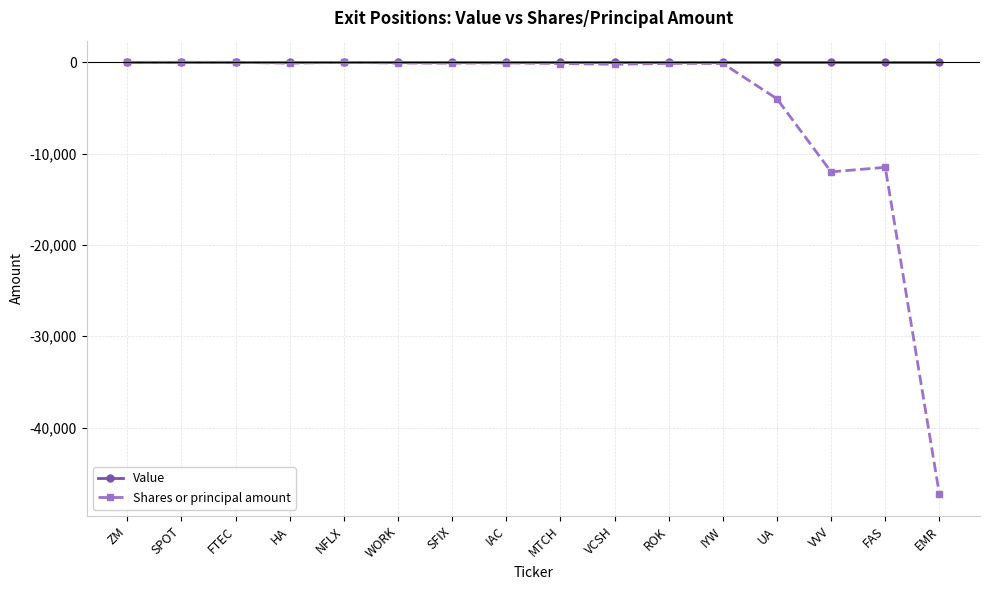

What is the label of the 7th point from the left?

SFIX